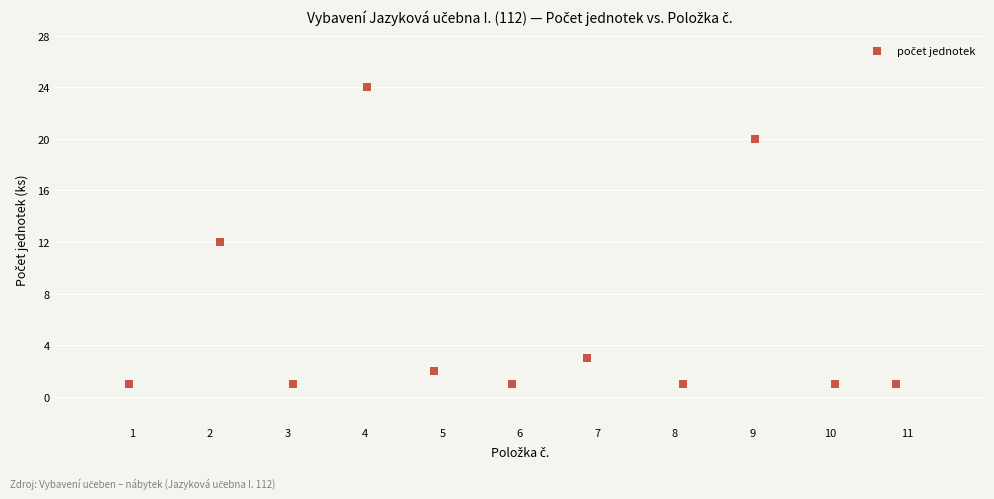

What is the range of Y values (max minus min)?

23